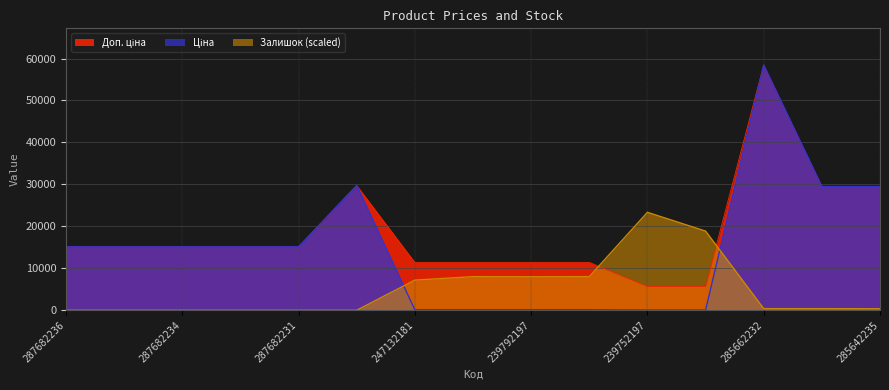

True or false: Ціна and Доп. ціна cross at least once.

False